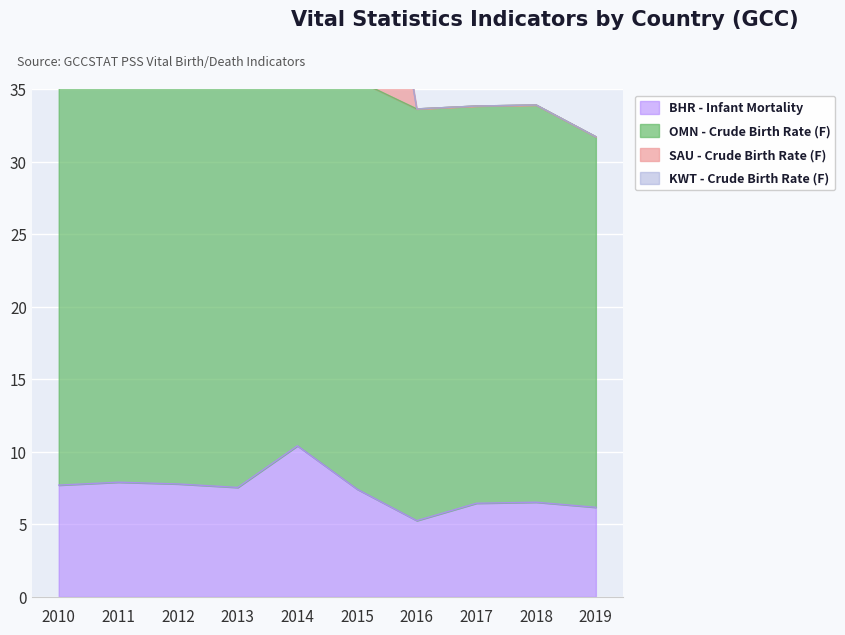

Is the value of SAU - Crude Birth Rate (F) at 2013 greater than the value of BHR - Infant Mortality at 2018?

Yes